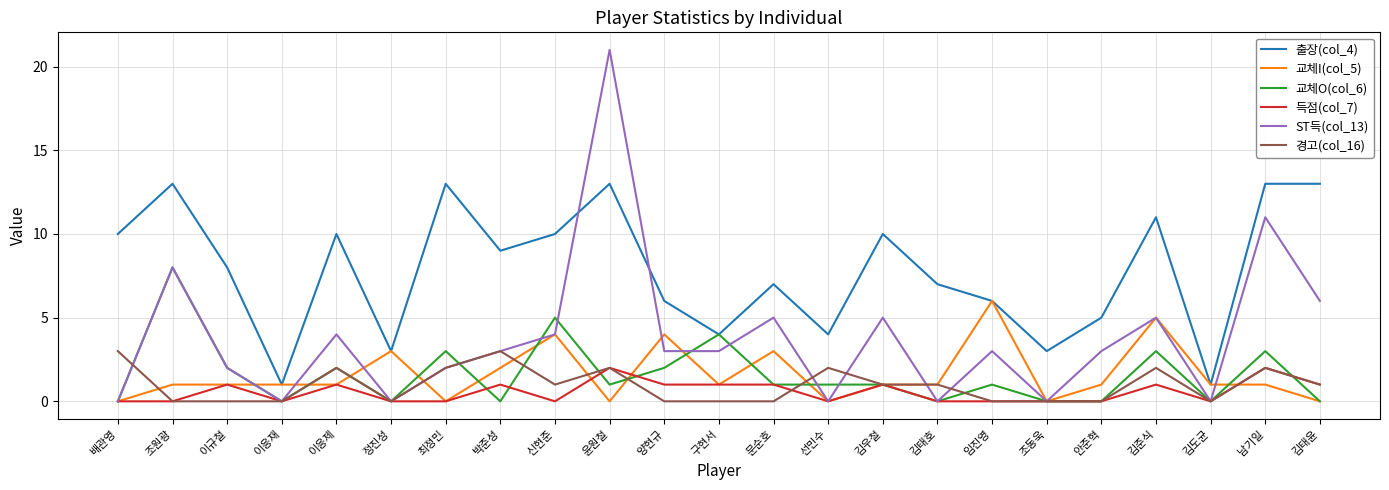

What are all the series names shown in the legend?

출장(col_4), 교체I(col_5), 교체O(col_6), 득점(col_7), ST득(col_13), 경고(col_16)